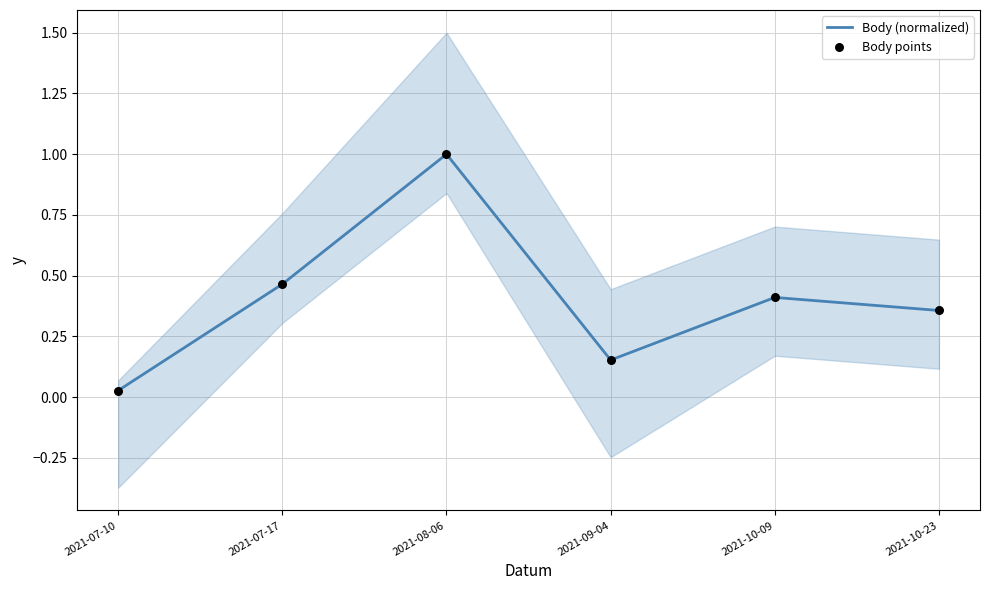

What are all the series names shown in the legend?

Body (normalized), Body points